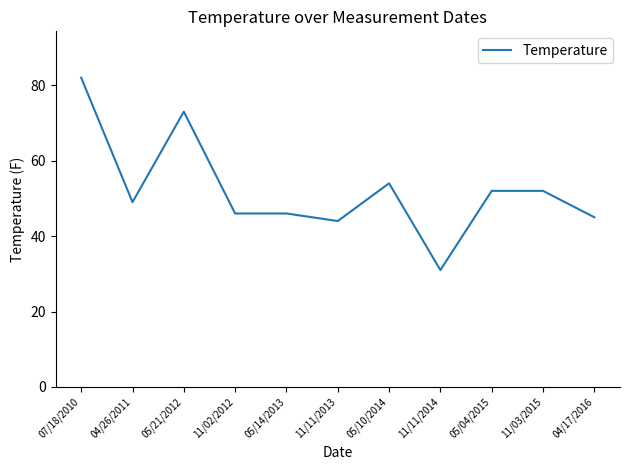

Reading left to right, transcribe all the data shown in this chart.

07/18/2010=82	04/26/2011=49	05/21/2012=73	11/02/2012=46	05/14/2013=46	11/11/2013=44	05/10/2014=54	11/11/2014=31	05/04/2015=52	11/03/2015=52	04/17/2016=45